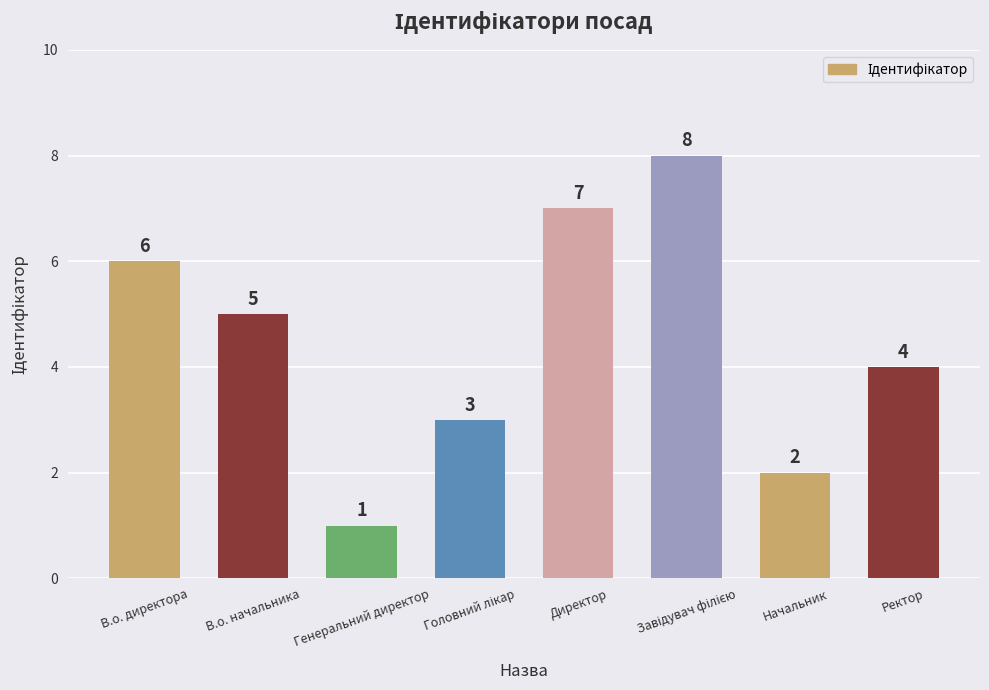

Are the bars grouped side by side (vs. stacked)?

No